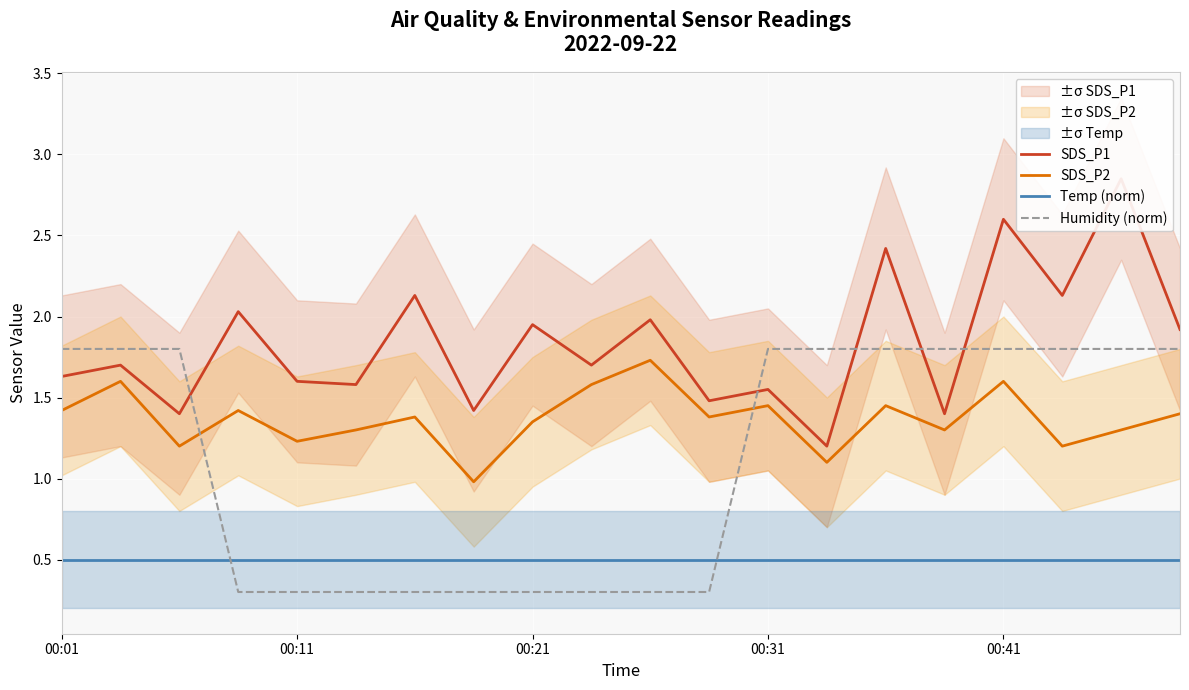

What is the minimum value shown in the chart?

0.3